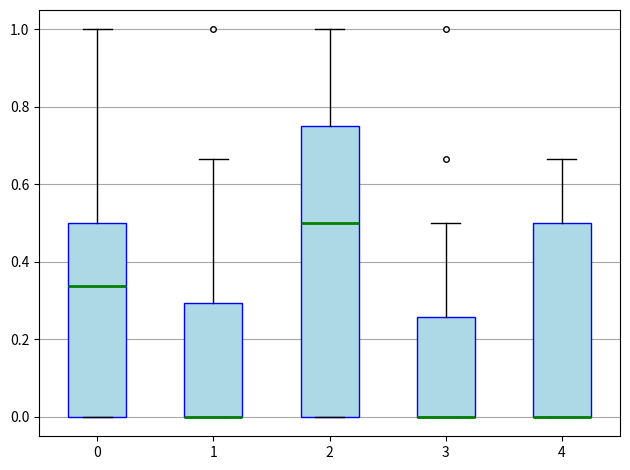

Reading left to right, transcribe this box plot: for each box, give where its median line is, the range the box spans, and where its two whiskers end, as read against the y-axis. The values are not printed on the chart, so give them approximately, as read against the axis.

0: median 0.34, box 0.00 to 0.50, whiskers 0.00 to 1.00
1: median 0.00 (drawn on the box's lower edge), box 0.00 to 0.30, whiskers 0.00 to 0.66
2: median 0.50, box 0.00 to 0.76, whiskers 0.00 to 1.00
3: median 0.00 (drawn on the box's lower edge), box 0.00 to 0.26, whiskers 0.00 to 0.50
4: median 0.00 (drawn on the box's lower edge), box 0.00 to 0.50, whiskers 0.00 to 0.66